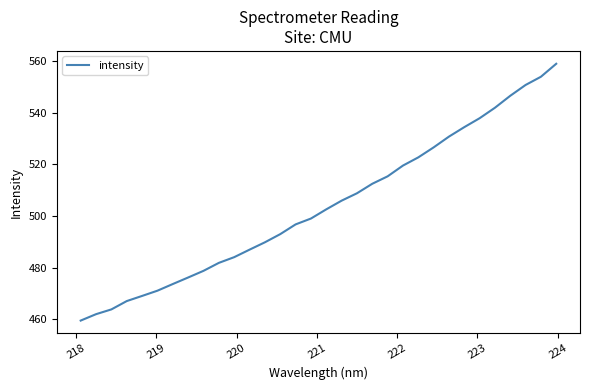

How many lines are shown in the chart?

1